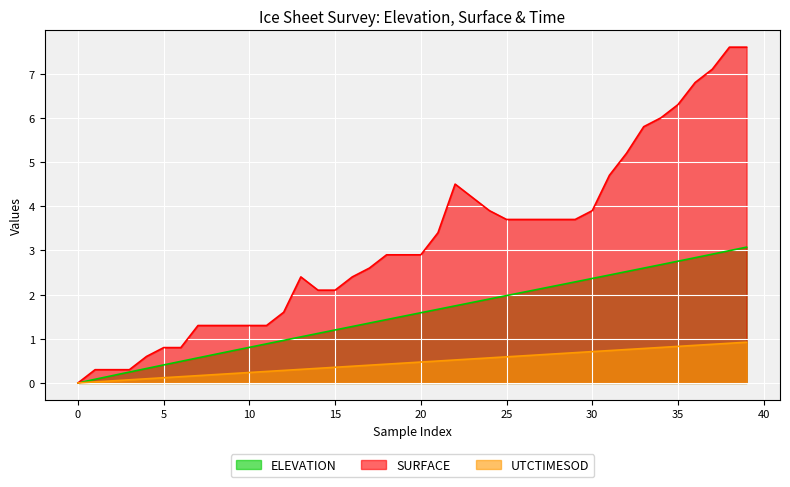

Is it true that SURFACE equals 5.3 at 38?

False